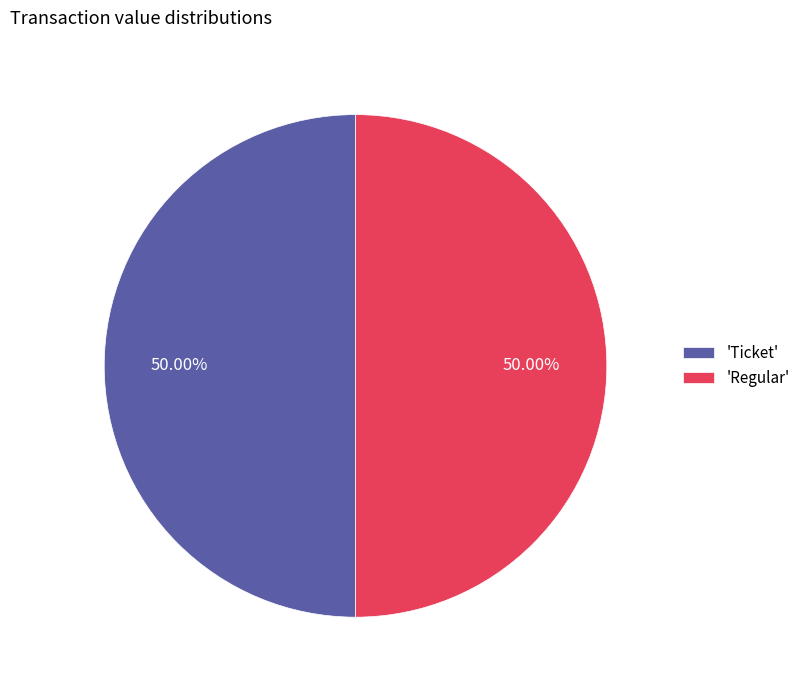

To the nearest percent, what is the average slice percentage?

50%